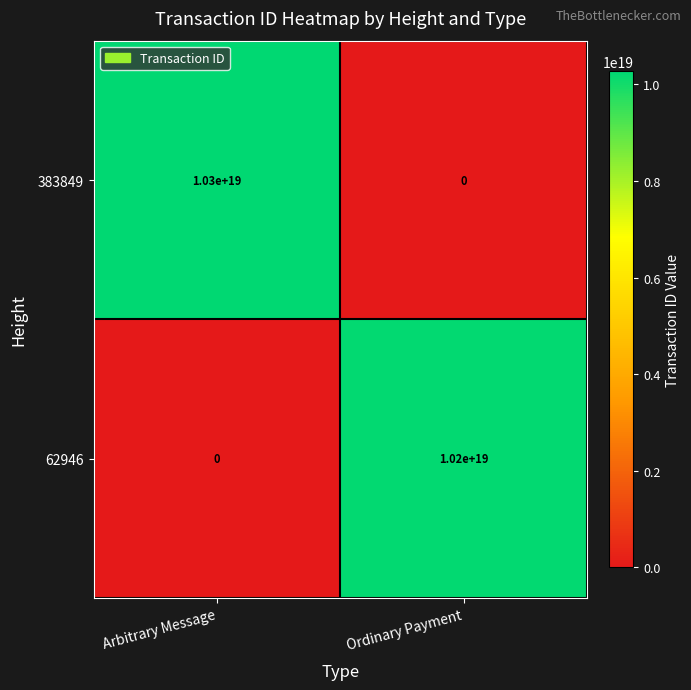

Rank the series by their average value, from highest to lowest.

383849, 62946